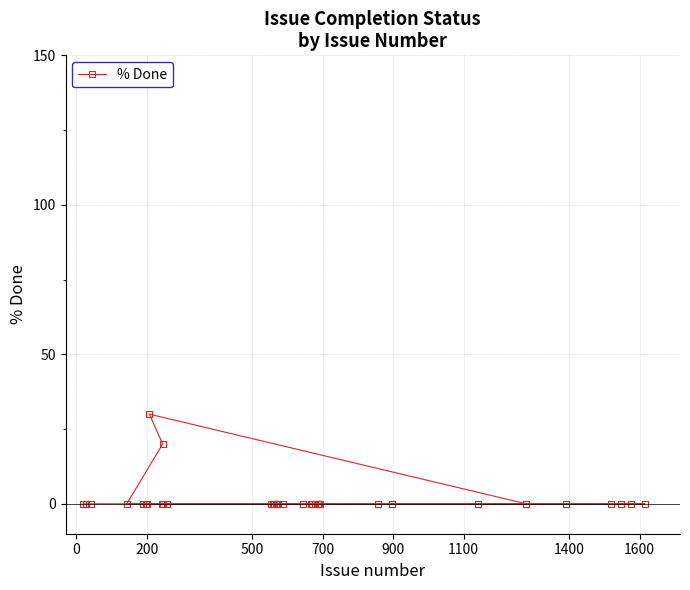

What is the difference between the maximum and minimum values?

30